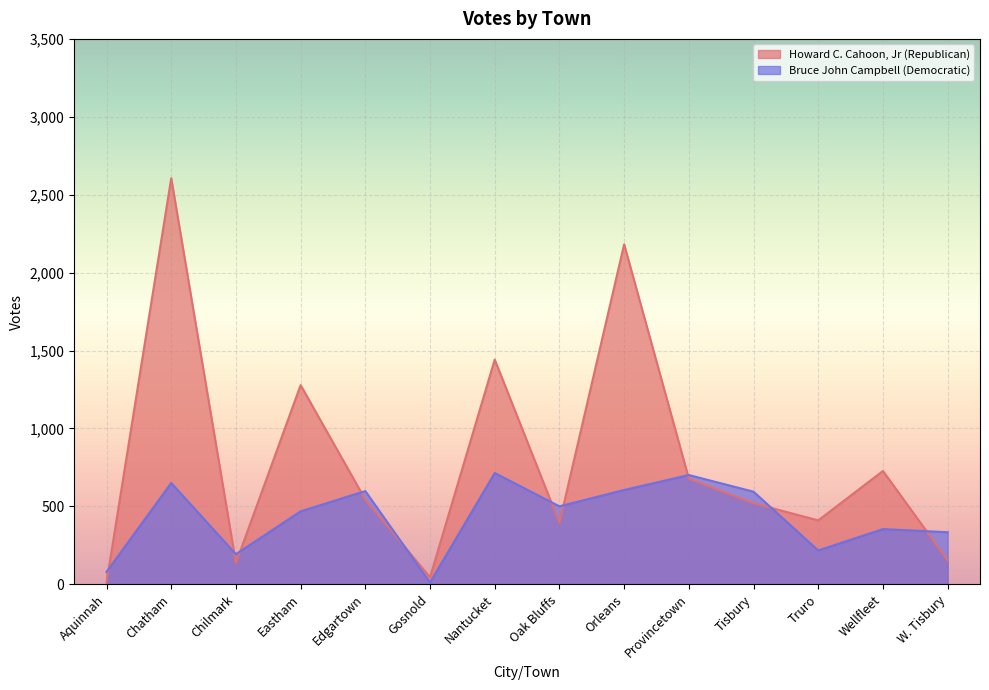

How many lines are shown in the chart?

2